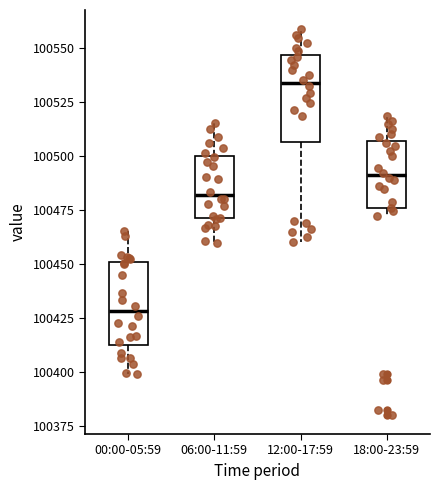

Reading left to right, read every box against the y-axis: the position of its median line, the range the box covers, and the ends of its whiskers. The values are not printed on the chart, so give them approximately, as read against the axis.

00:00-05:59: median 100430, box 100415 to 100450, whiskers 100400 to 100465
06:00-11:59: median 100480, box 100470 to 100500, whiskers 100460 to 100515
12:00-17:59: median 100535, box 100505 to 100545, whiskers 100460 to 100560
18:00-23:59: median 100490, box 100475 to 100505, whiskers 100470 to 100520